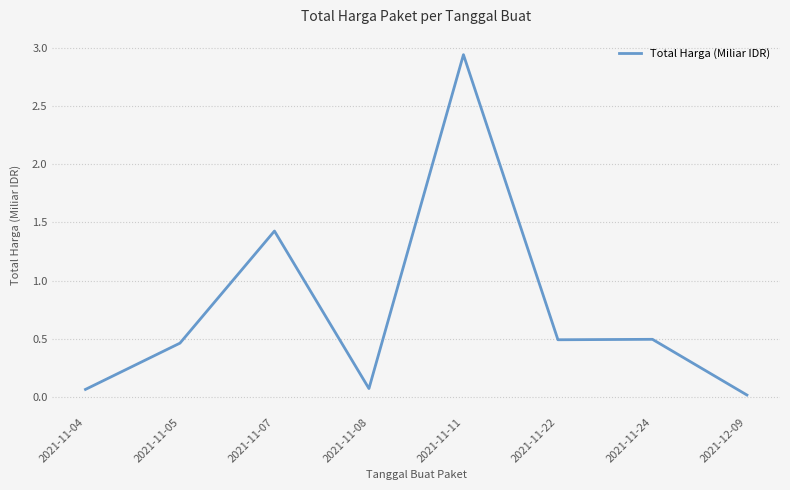

Between 2021-11-07 and 2021-11-11, which is larger?

2021-11-11